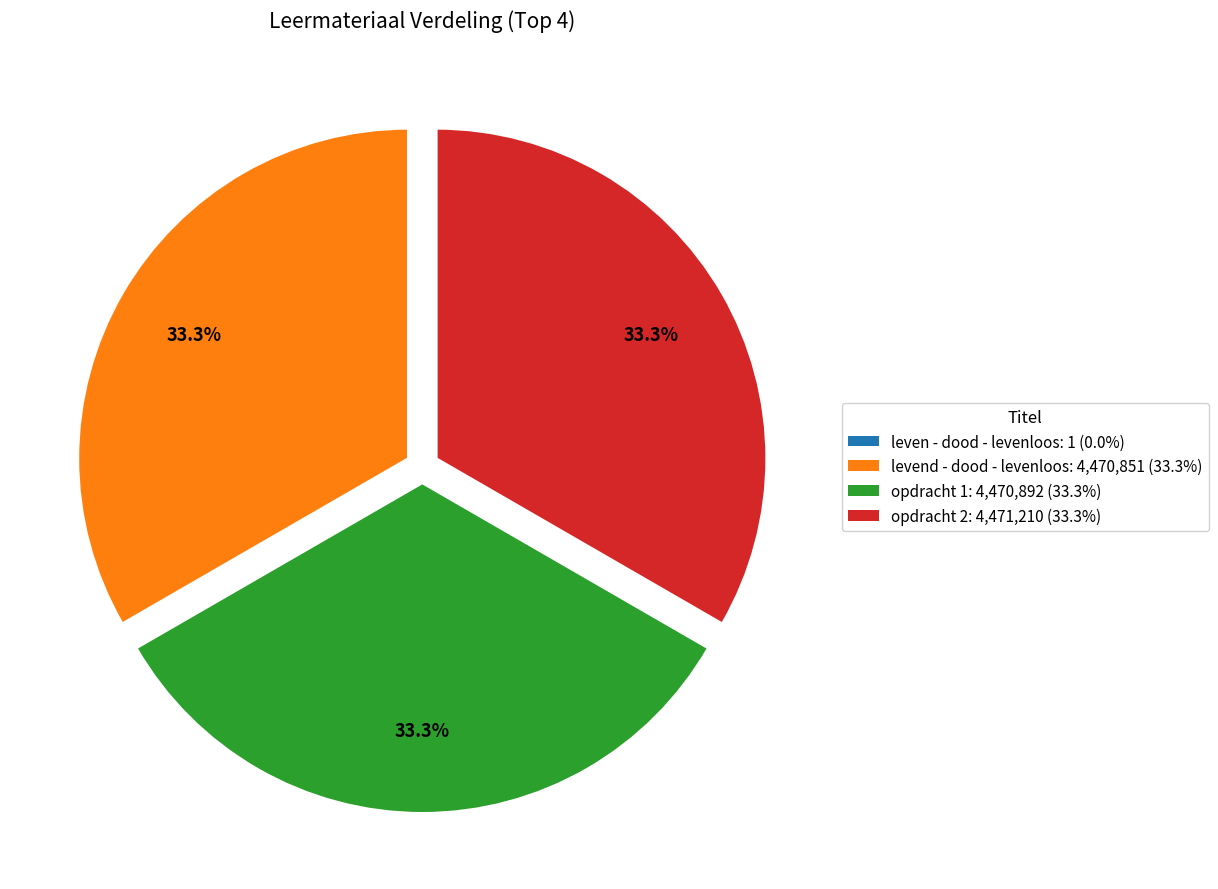

Combined, what portion of the pie is opdracht 2 and levend - dood - levenloos?

66.7%